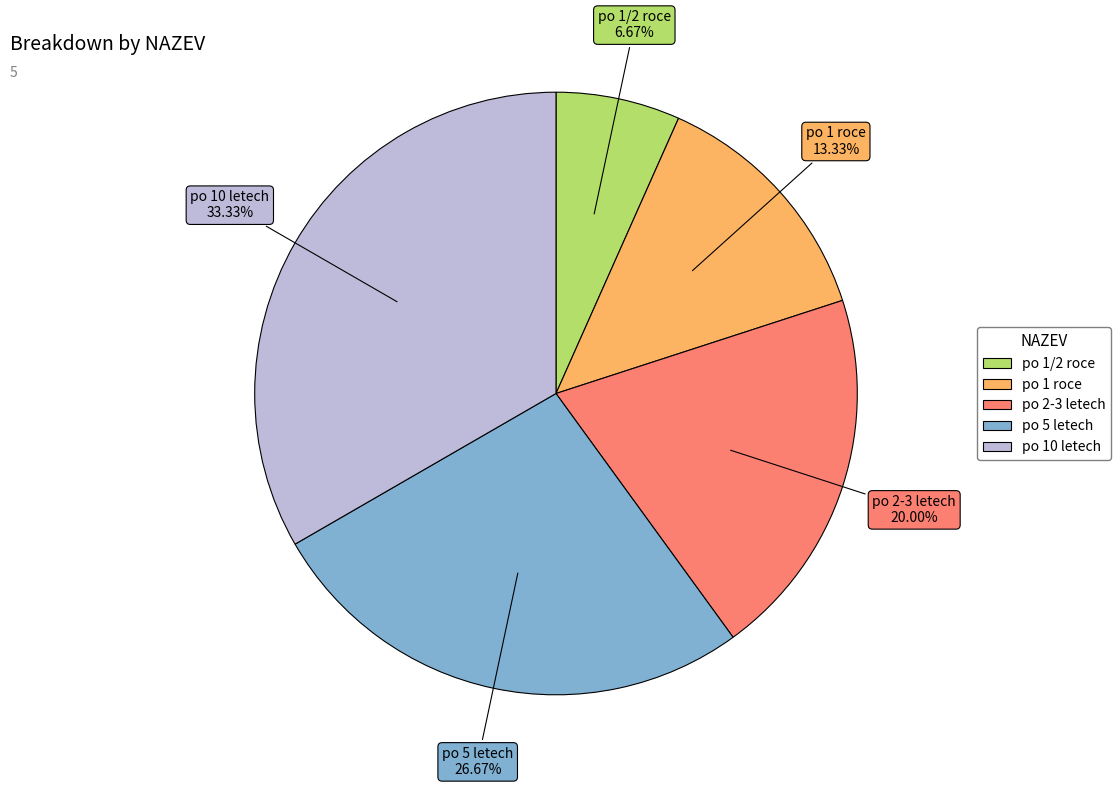

To the nearest percent, what percentage of the pie is po 5 letech?

27%